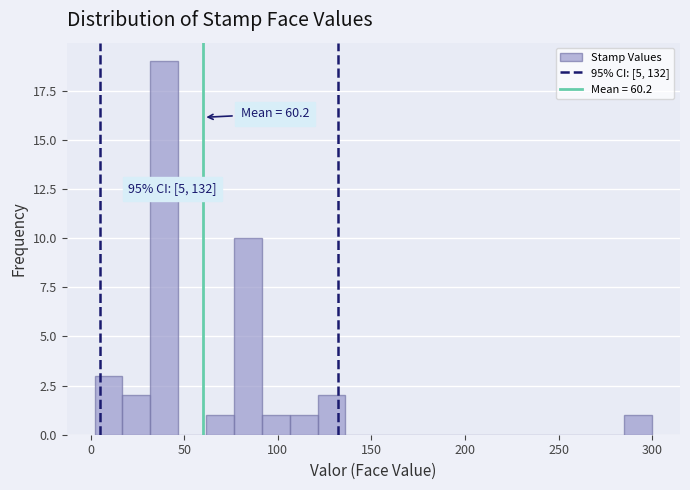

Around what value on the x-axis is the tallest bar? Give the approximate position of its centre, as read against the axis.

40